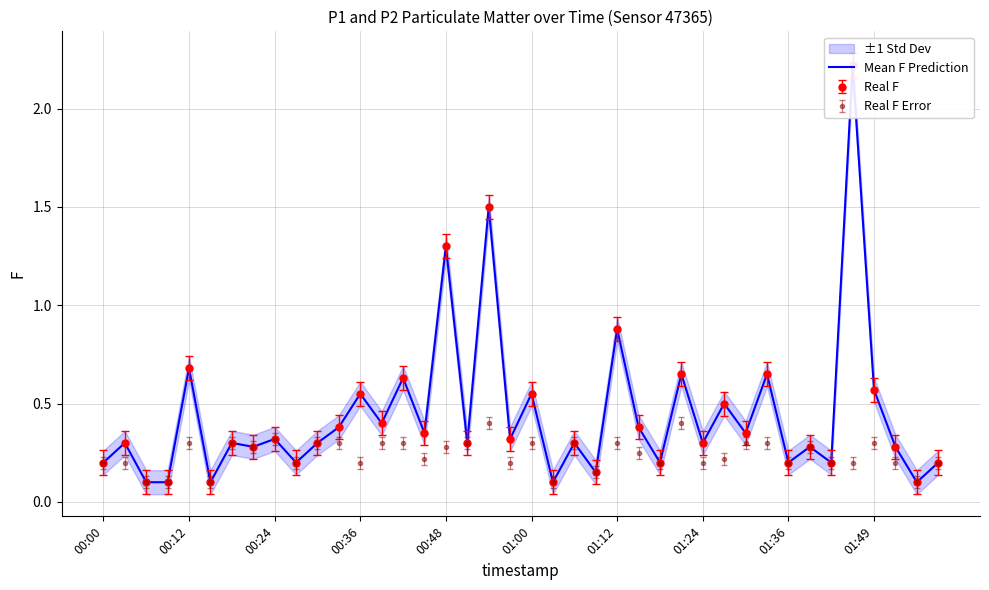

The Real F Error series shows 0.2 at 00:24. True or false?

False